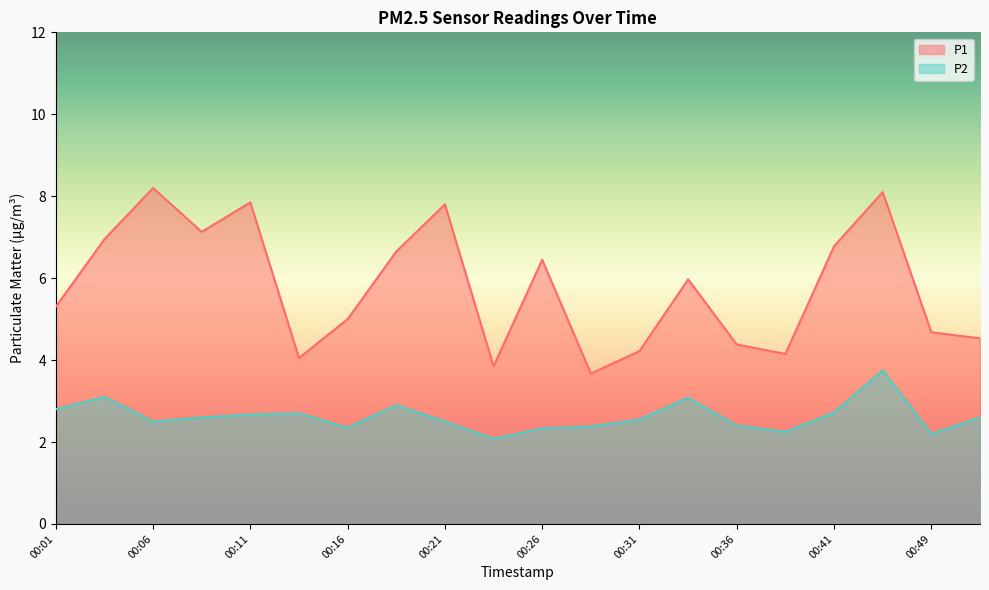

True or false: P2 has more than 2 points higher than both neighbors.

True